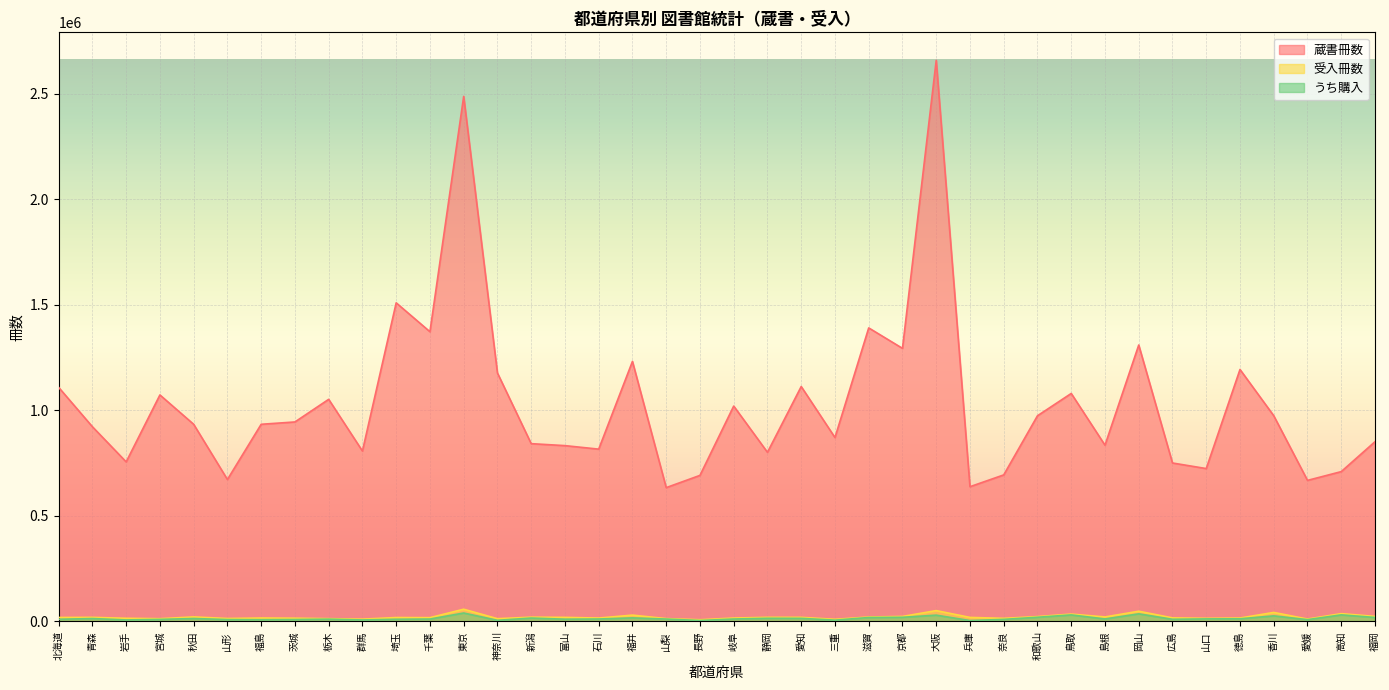

What is the difference between the maximum and minimum values in the 受入冊数 series?

49997